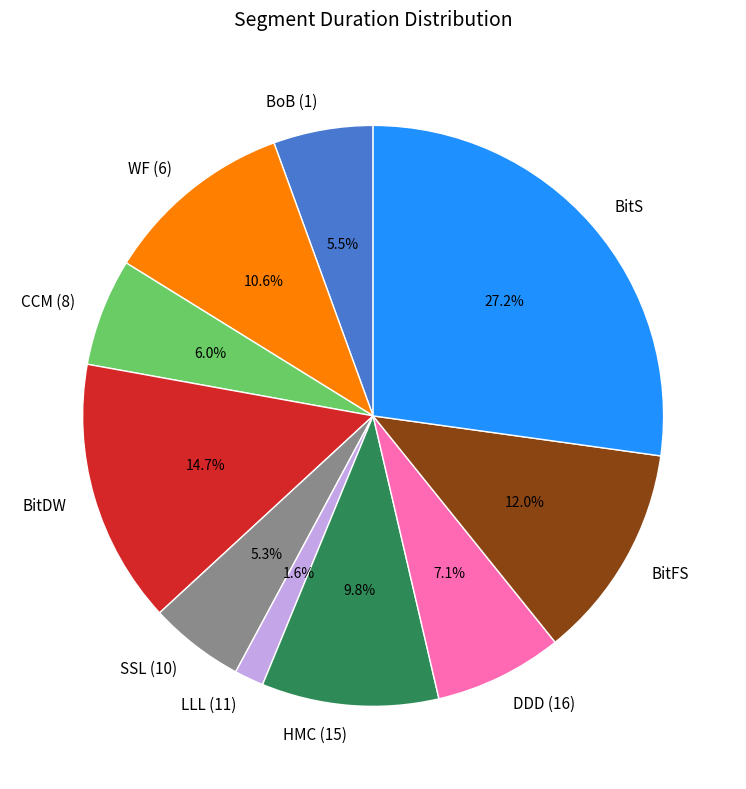

What is the smallest slice in the pie chart?

LLL (11)